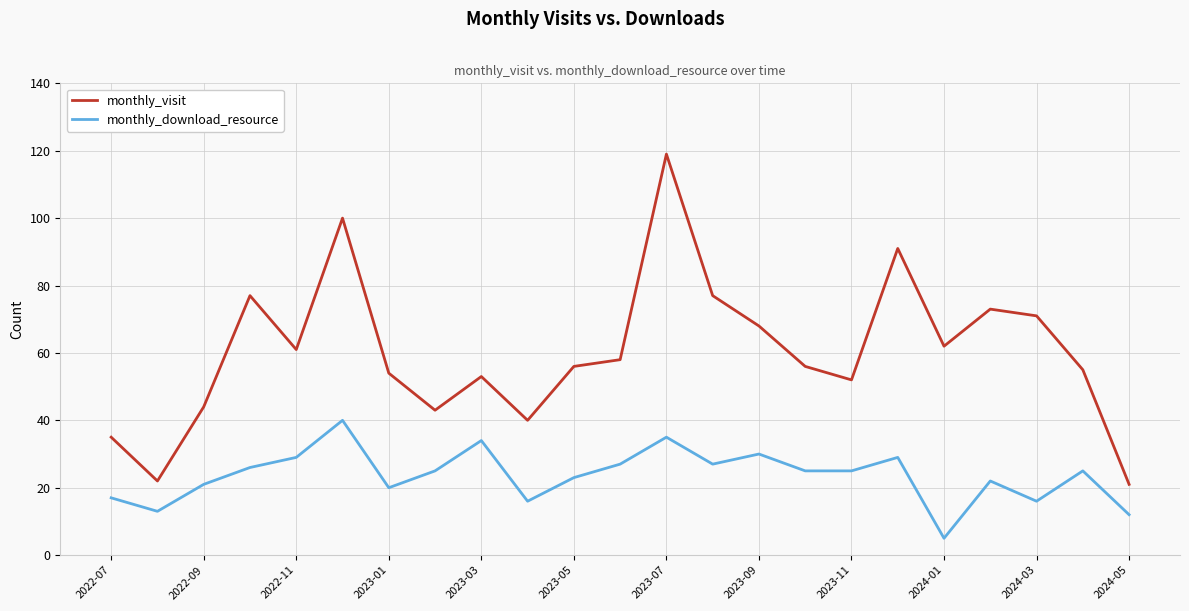

What is the maximum value for monthly_visit?

119